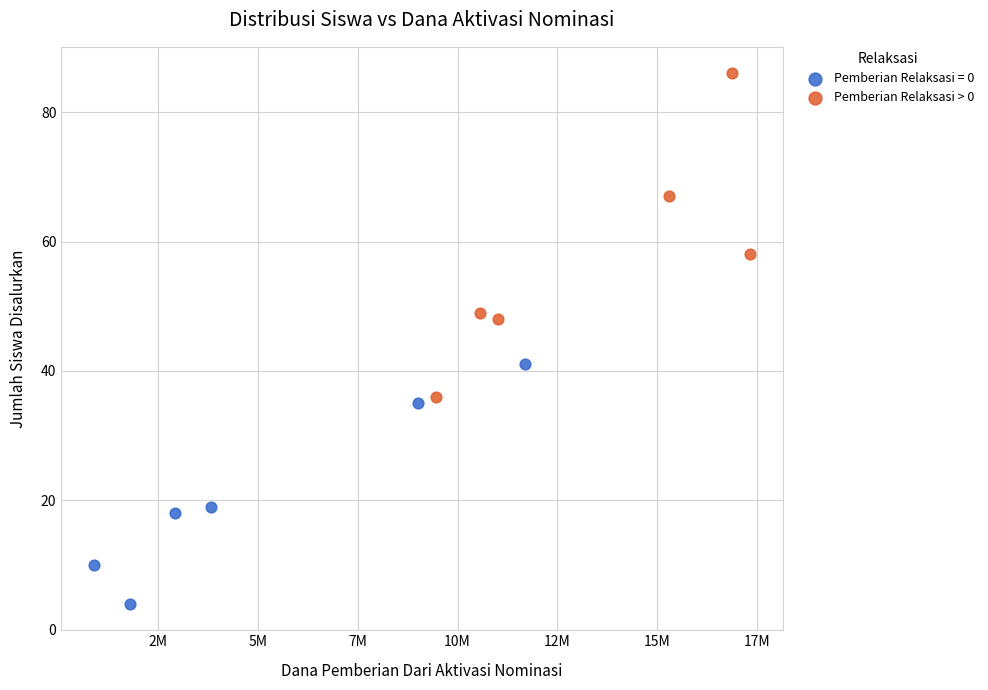

Which series reaches the maximum Y coordinate?

Pemberian Relaksasi > 0